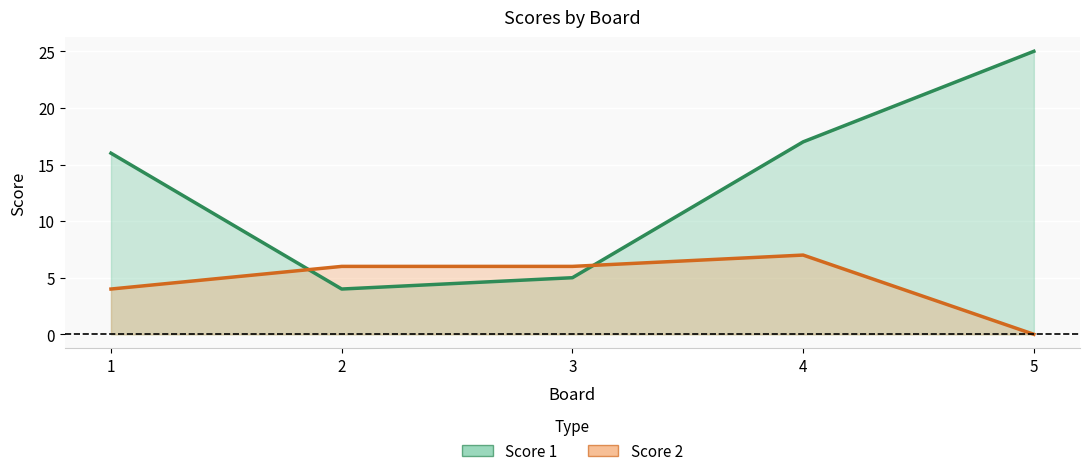

What are all the series names shown in the legend?

Score 1, Score 2